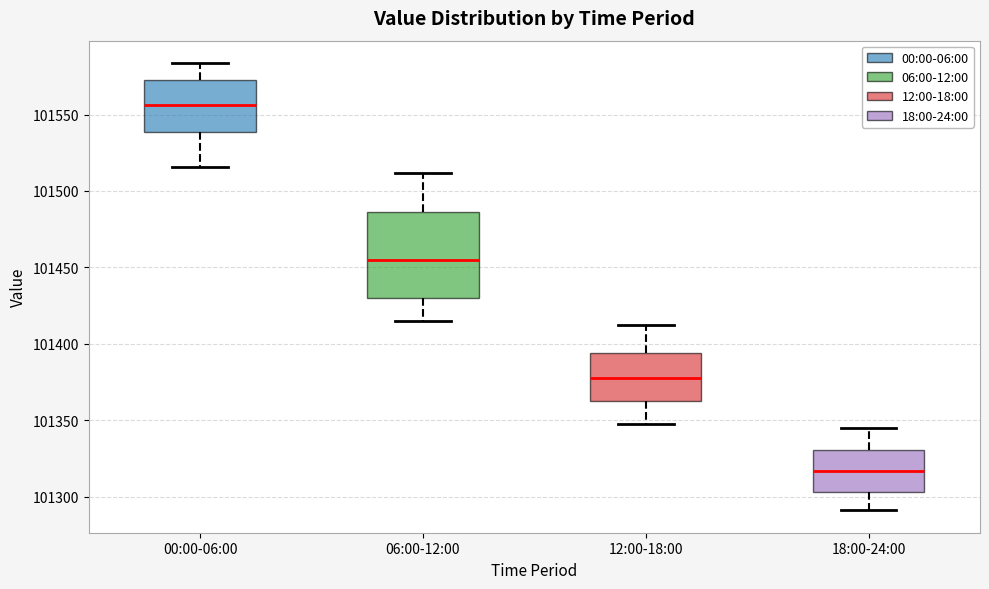

Reading left to right, read every box against the y-axis: the position of its median line, the range the box covers, and the ends of its whiskers. The values are not printed on the chart, so give them approximately, as read against the axis.

00:00-06:00: median 101555, box 101540 to 101575, whiskers 101515 to 101585
06:00-12:00: median 101455, box 101430 to 101485, whiskers 101415 to 101510
12:00-18:00: median 101380, box 101360 to 101395, whiskers 101350 to 101410
18:00-24:00: median 101315, box 101305 to 101330, whiskers 101290 to 101345